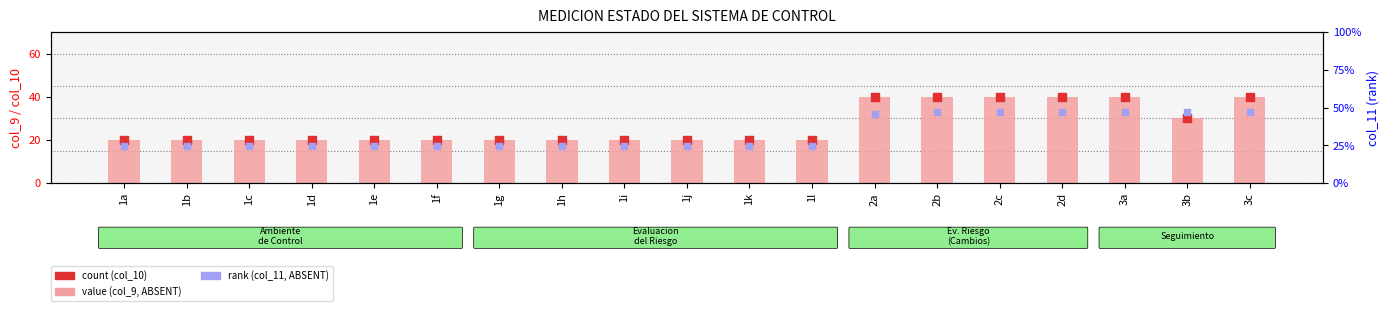

What are all the series names shown in the legend?

value (col_9), count (col_10), rank (col_11)